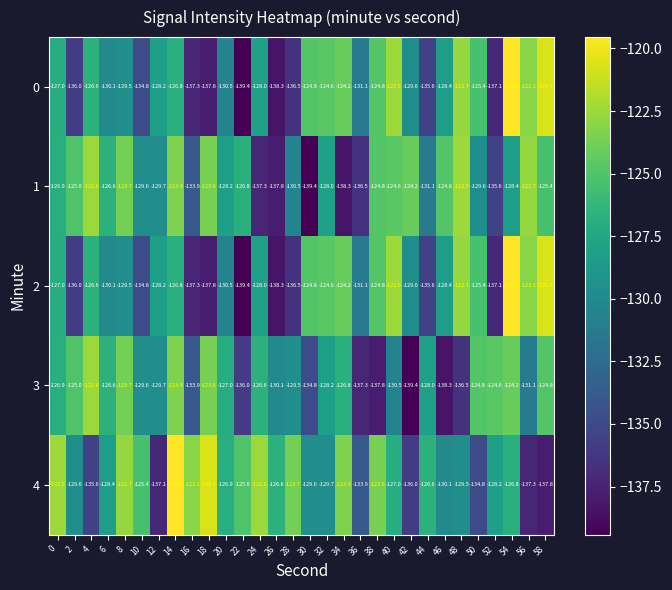

At which category is the sum across all series the highest?

54